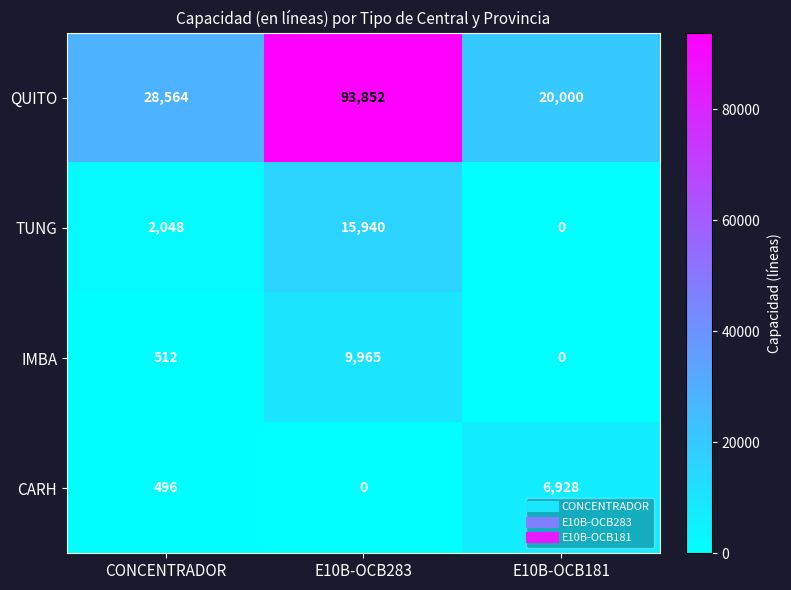

Reading left to right, transcribe all the data shown in this chart.

QUITO: 28564	93852	20000
TUNG: 2048	15940	0
IMBA: 512	9965	0
CARH: 496	0	6928